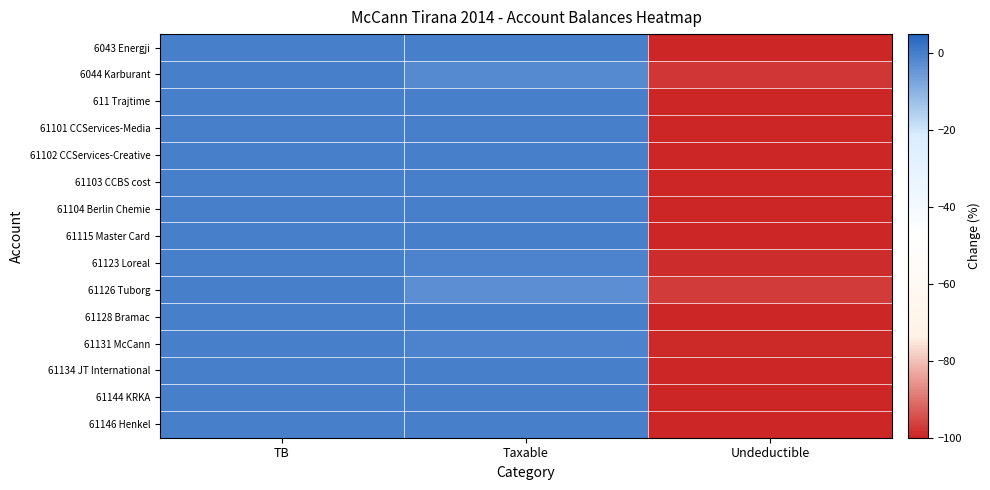

Reading left to right, list all the values displayed in this chart.

6043 Energji: TB=0.0	Taxable=0.0	Undeductible=-100.0
6044 Karburant: TB=0.0	Taxable=-2.2	Undeductible=-97.8
611 Trajtime: TB=0.0	Taxable=0.0	Undeductible=-100.0
61101 CCServices-Media: TB=0.0	Taxable=0.0	Undeductible=-100.0
61102 CCServices-Creative: TB=0.0	Taxable=0.0	Undeductible=-100.0
61103 CCBS cost: TB=0.0	Taxable=-0.1	Undeductible=-99.9
61104 Berlin Chemie: TB=0.0	Taxable=0.0	Undeductible=-100.0
61115 Master Card: TB=0.0	Taxable=-0.0	Undeductible=-100.0
61123 Loreal: TB=0.0	Taxable=-0.9	Undeductible=-99.1
61126 Tuborg: TB=0.0	Taxable=-3.1	Undeductible=-96.9
61128 Bramac: TB=0.0	Taxable=0.0	Undeductible=-100.0
61131 McCann: TB=0.0	Taxable=-0.8	Undeductible=-99.2
61134 JT International: TB=0.0	Taxable=-0.3	Undeductible=-99.7
61144 KRKA: TB=0.0	Taxable=0.0	Undeductible=-100.0
61146 Henkel: TB=0.0	Taxable=0.0	Undeductible=-100.0